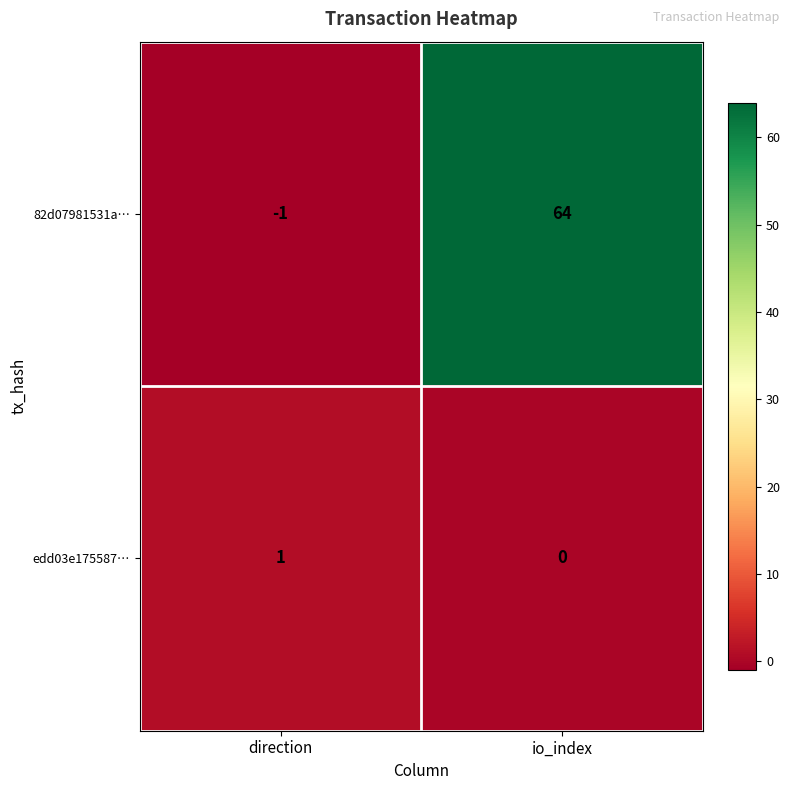

At which category is the sum across all series the highest?

io_index